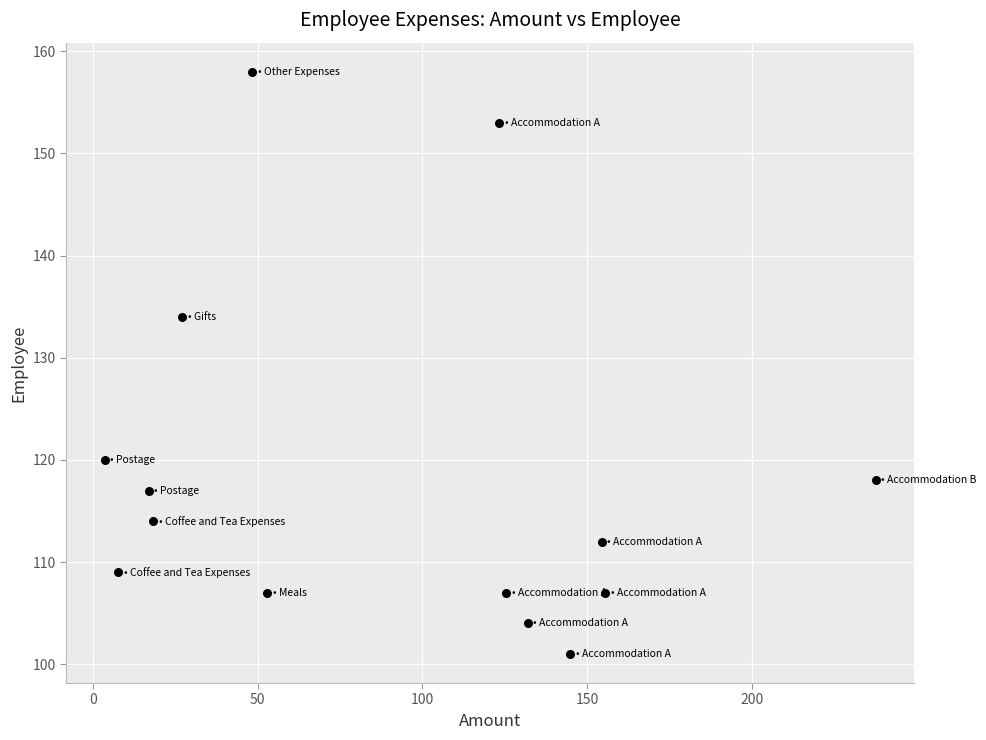

What Y value in the scatter plot is closest to 129?

134